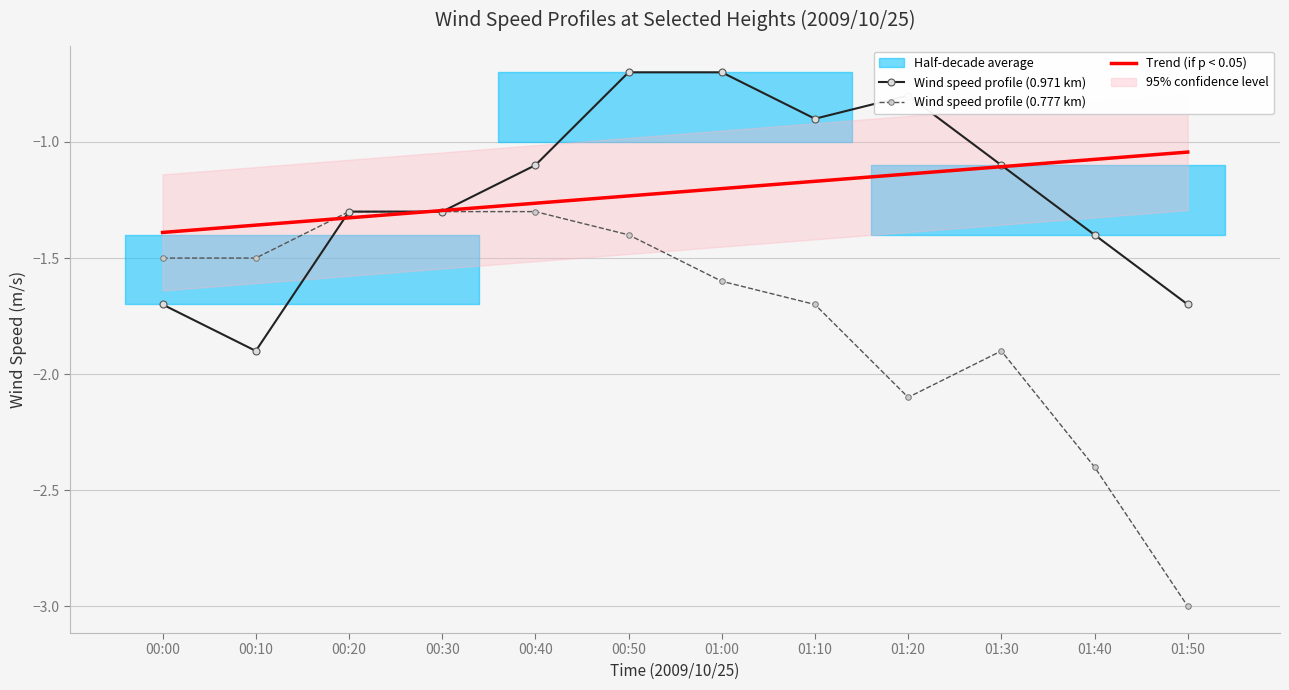

Is the value of Wind speed profile (0.971 km) at 00:10 greater than the value of Wind speed profile (0.777 km) at 01:10?

No